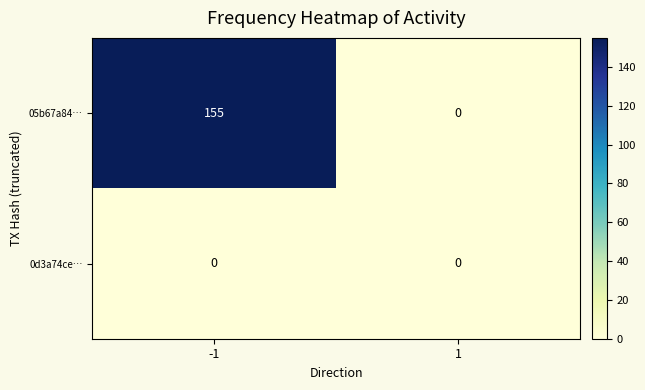

Rank the series by their average value, from highest to lowest.

05b67a84…, 0d3a74ce…